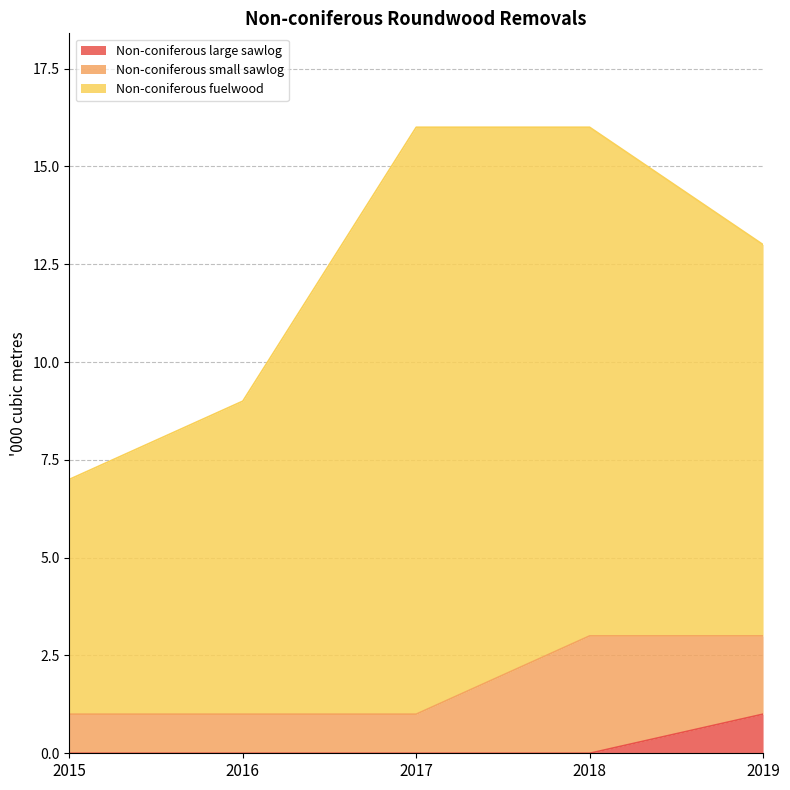

What are all the series names shown in the legend?

Non-coniferous large sawlog, Non-coniferous small sawlog, Non-coniferous fuelwood